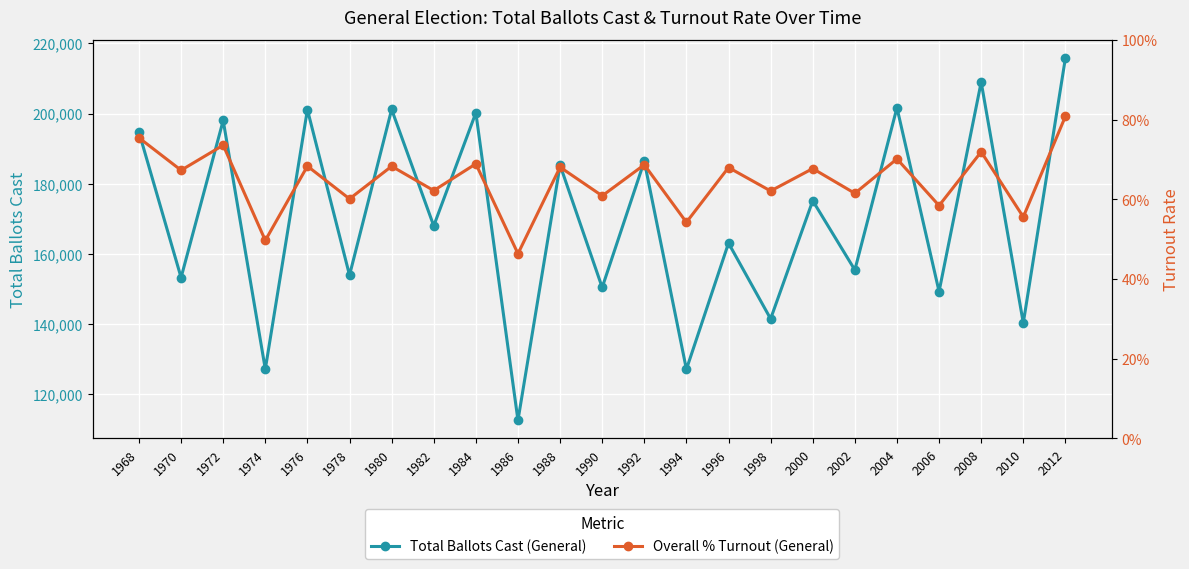

Does the chart display data point markers on the line(s)?

Yes